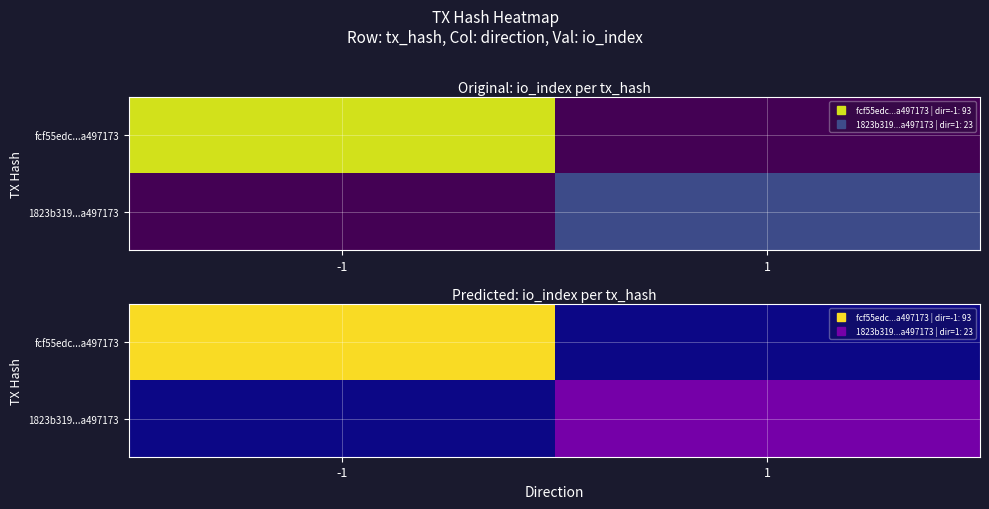

Is it true that fcf55edc...a497173 equals -53 at 1?

False